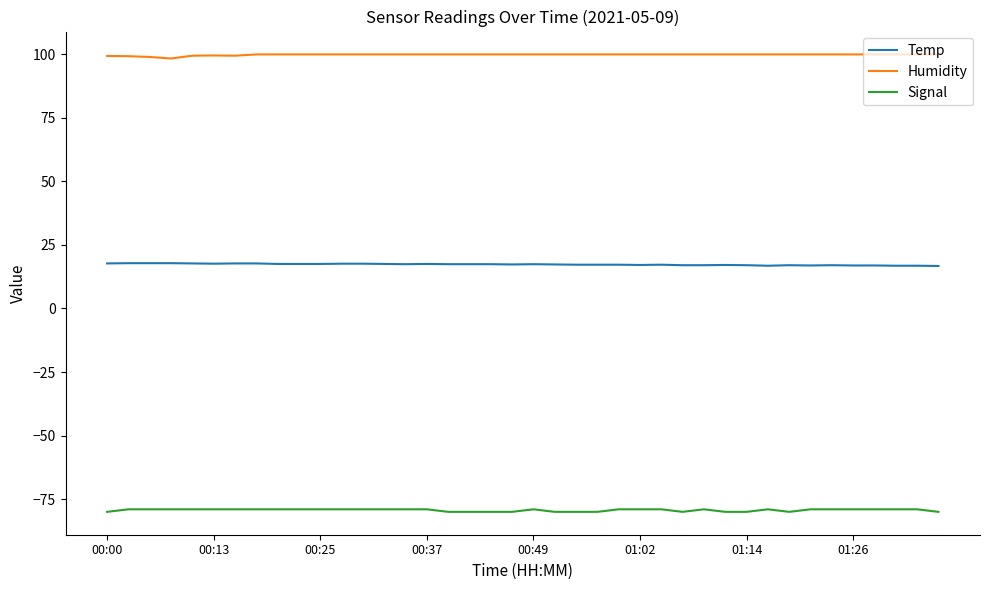

What is the minimum value shown in the chart?

-80.0